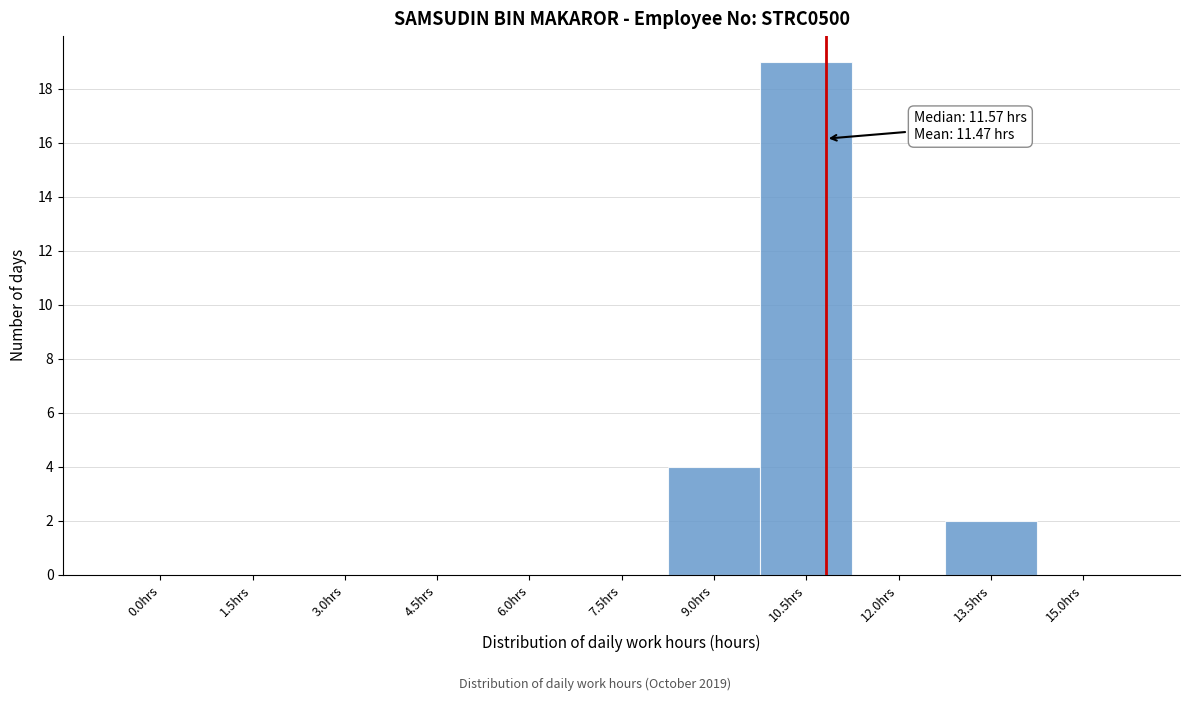

Reading left to right, transcribe all the data shown in this chart.

0.0hrs=0	1.5hrs=0	3.0hrs=0	4.5hrs=0	6.0hrs=0	7.5hrs=0	9.0hrs=4	10.5hrs=19	12.0hrs=0	13.5hrs=2	15.0hrs=0